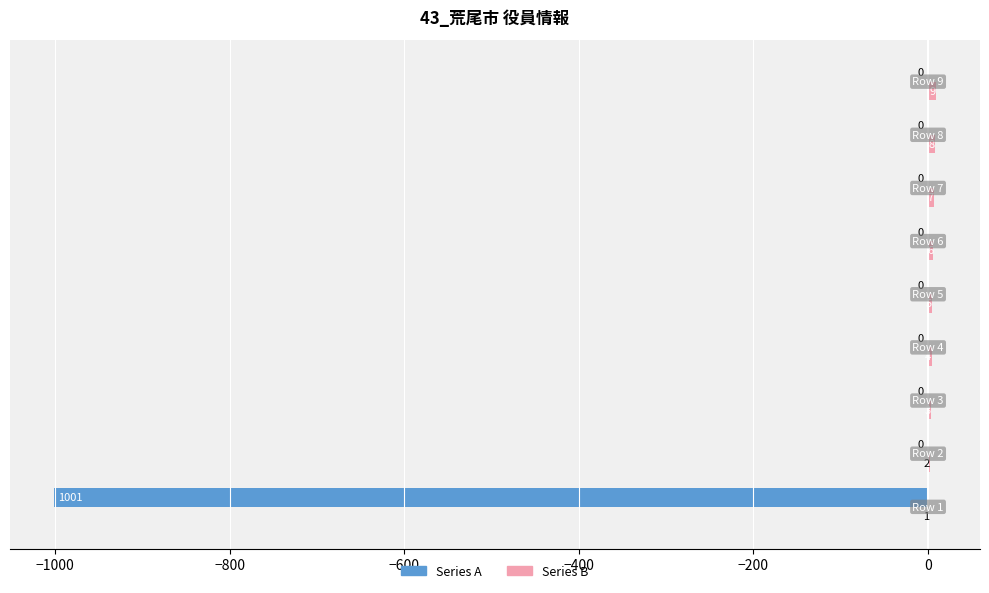

What is the sum of all Series A values?

-1001